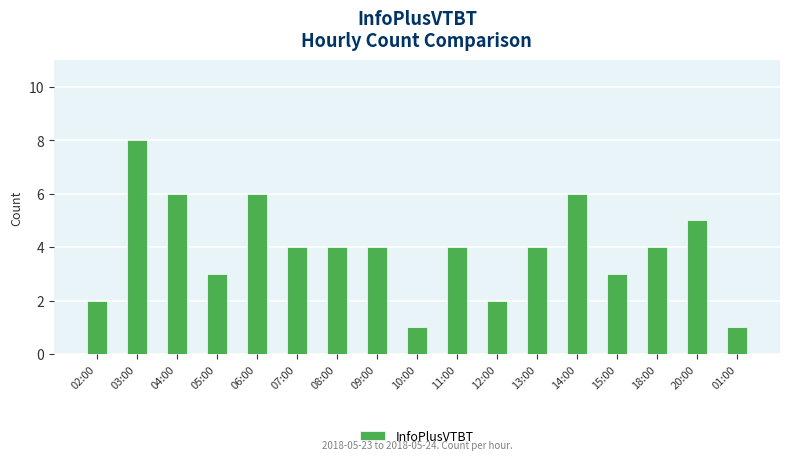

What is the greatest value displayed?

8